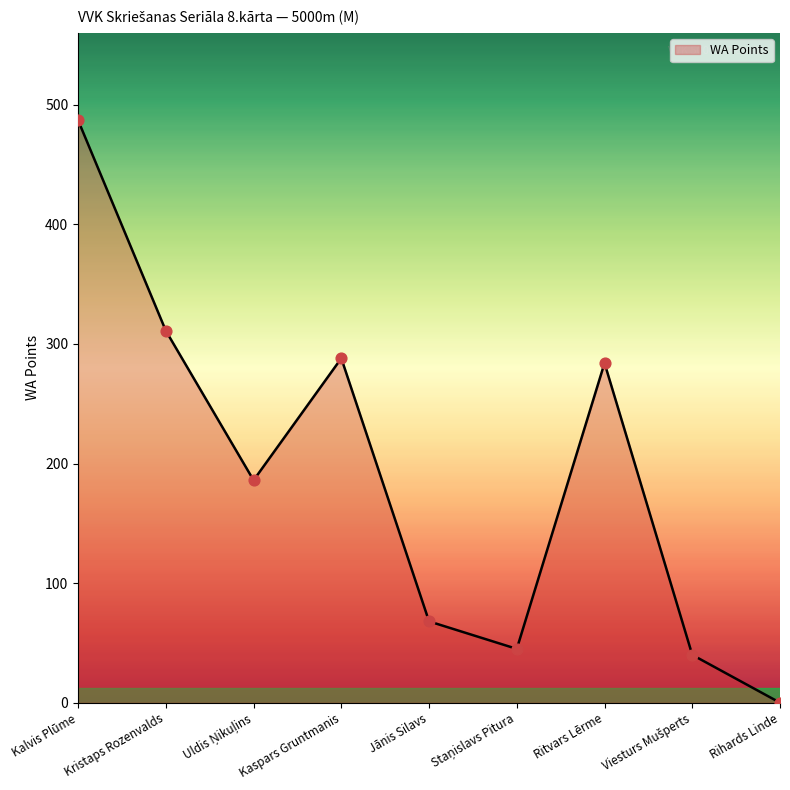

Between Rihards Linde and Jānis Silavs, which is larger?

Jānis Silavs